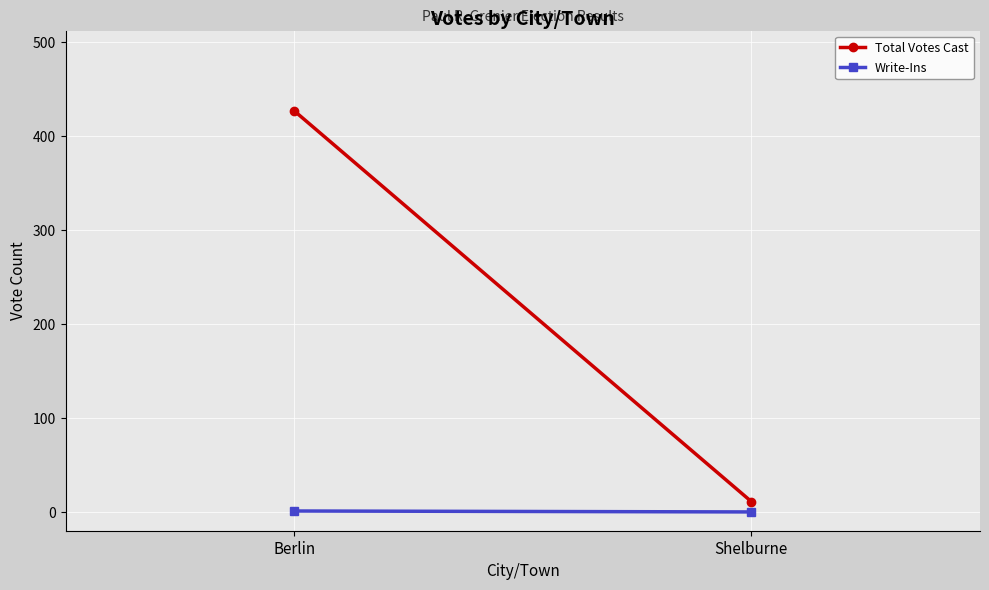

At which label is Total Votes Cast closest to 219?

Berlin